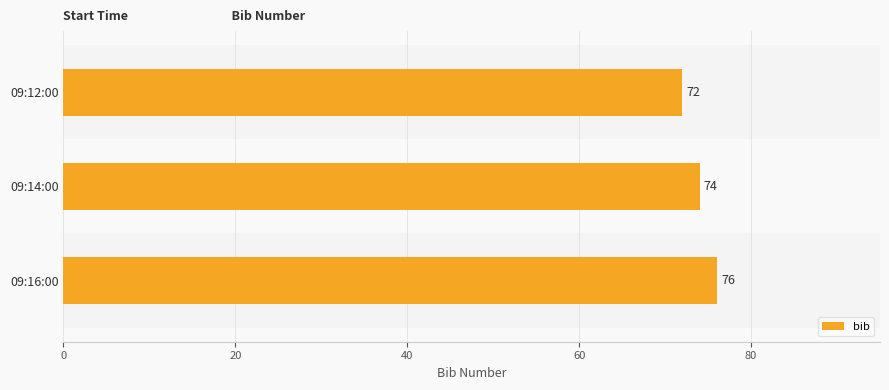

The chart shows a value of 114 at 09:16:00. True or false?

False